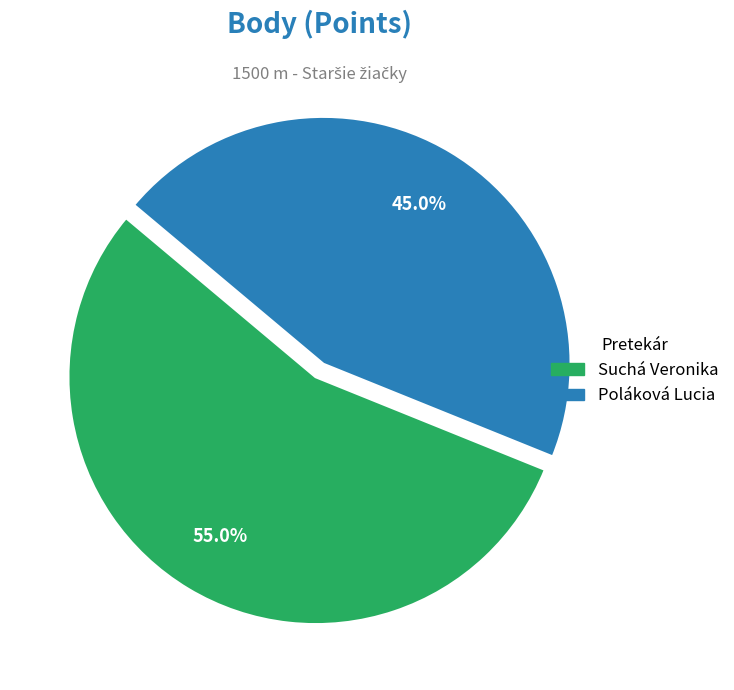

To the nearest percent, what percentage of the pie is Poláková Lucia?

45%